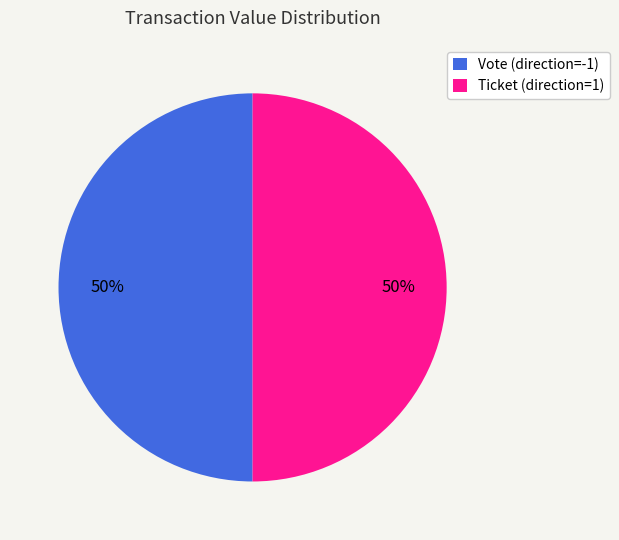

Approximately how many times larger is the value at Vote (direction=-1) compared to Ticket (direction=1)?

1.0